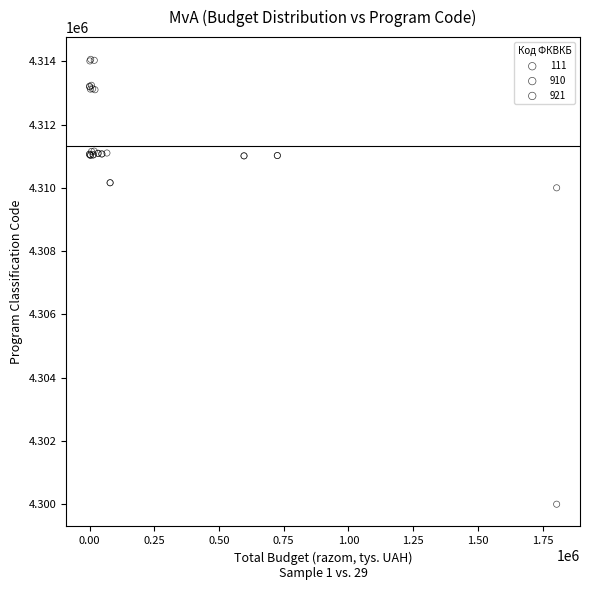

Which series contains the highest Y value?

910